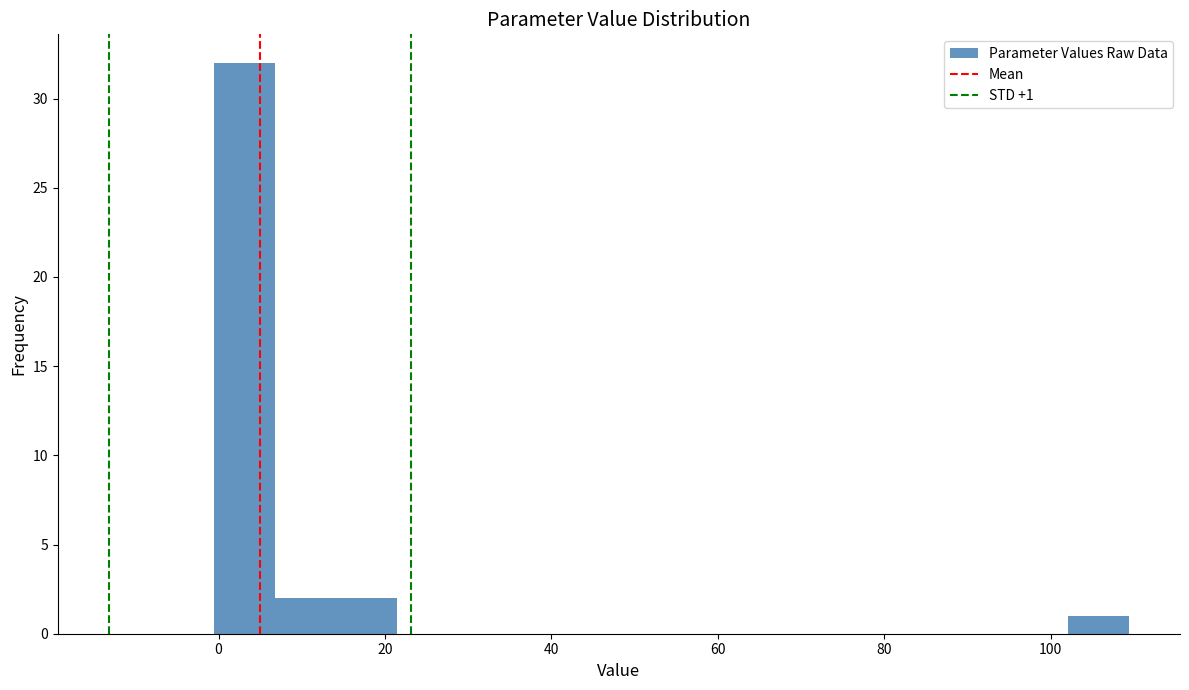

Read against the x-axis, roughly where is the centre of the tallest bar?

4